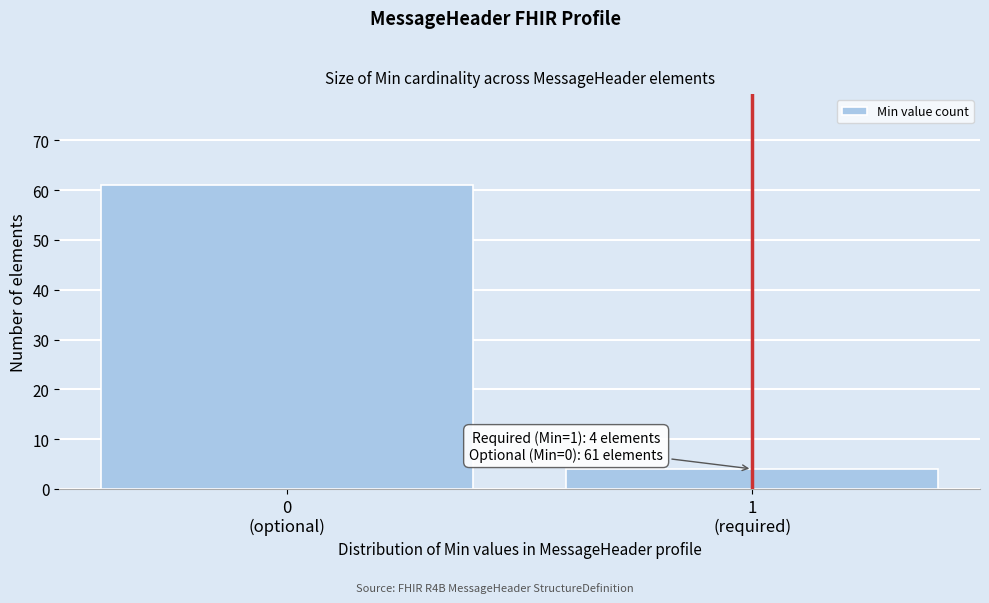

Reading left to right, extract all data points from this chart.

61	4